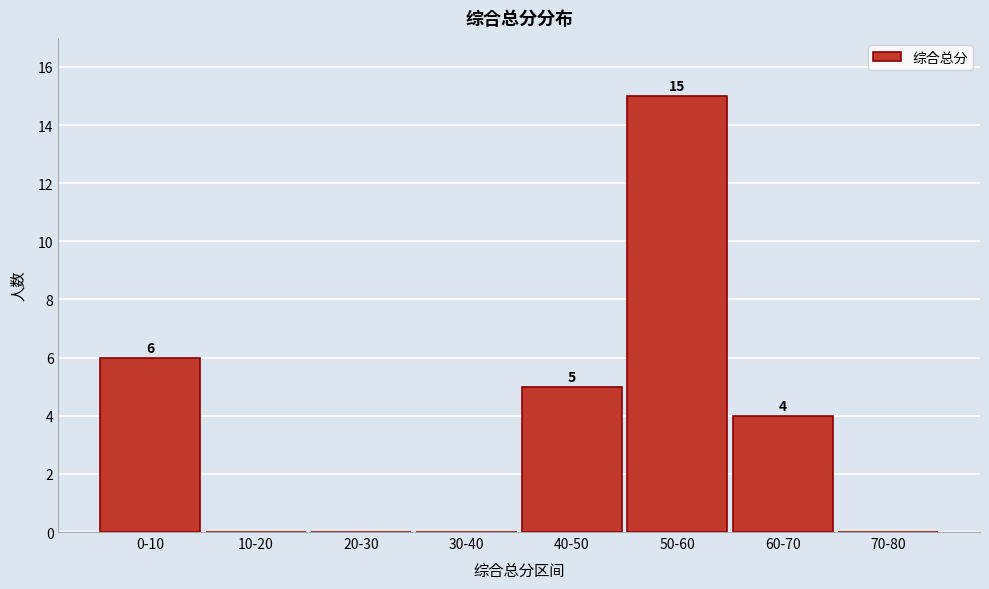

Reading right to left, what are all the values shown in this chart?

70-80=0	60-70=4	50-60=15	40-50=5	30-40=0	20-30=0	10-20=0	0-10=6